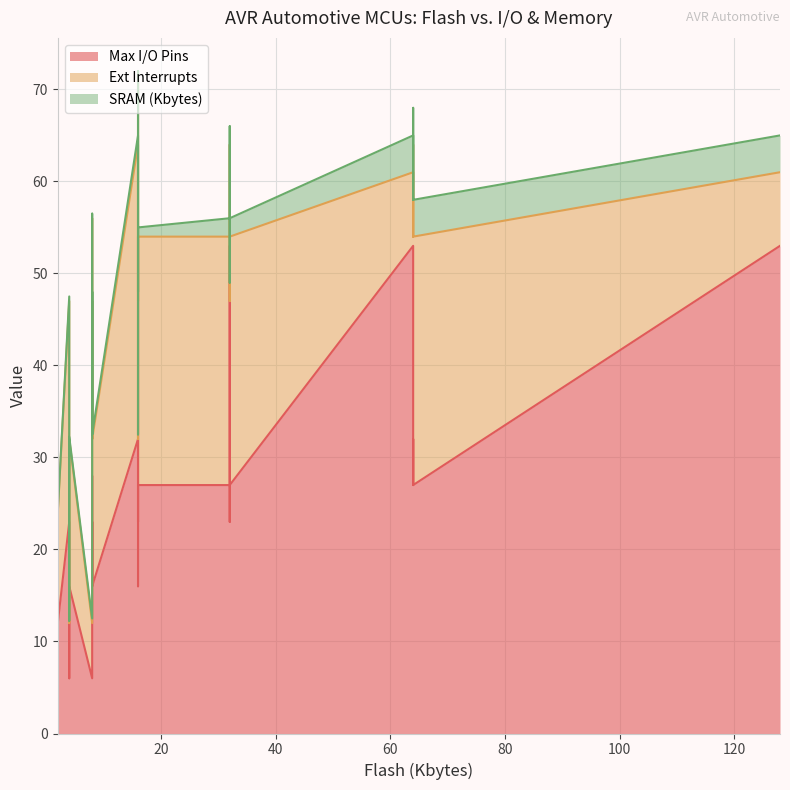

Count the number of categories in the chart.

28